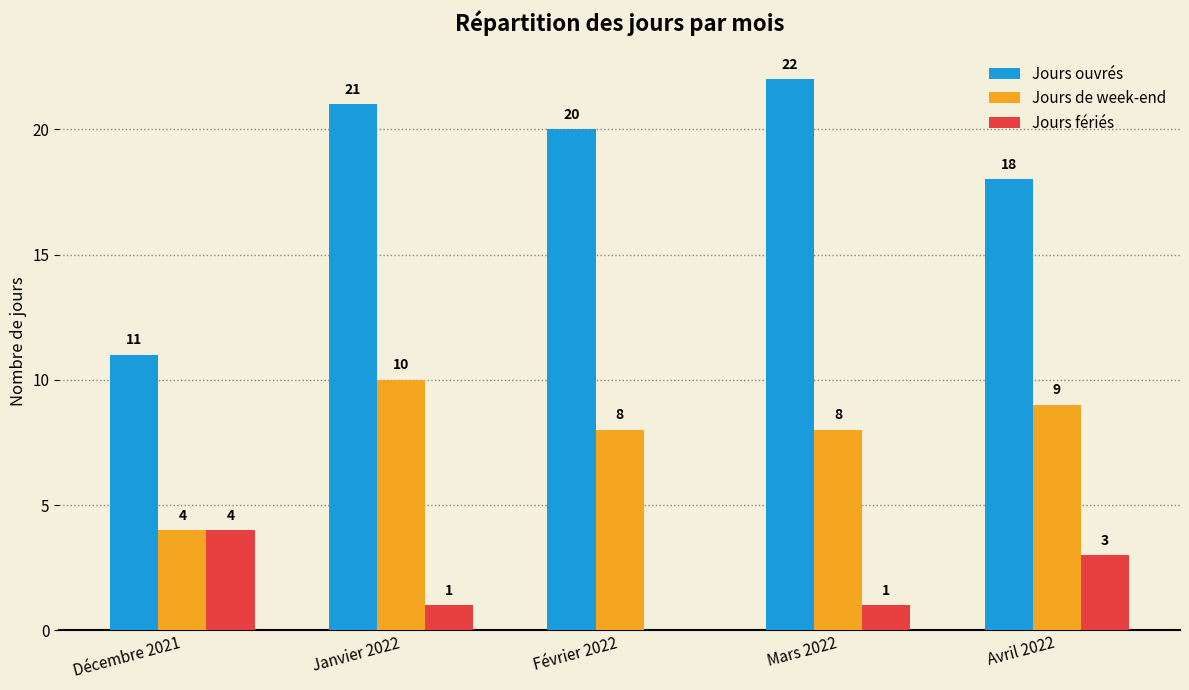

What is the sum of the Jours de week-end values at Mars 2022 and Décembre 2021?

12